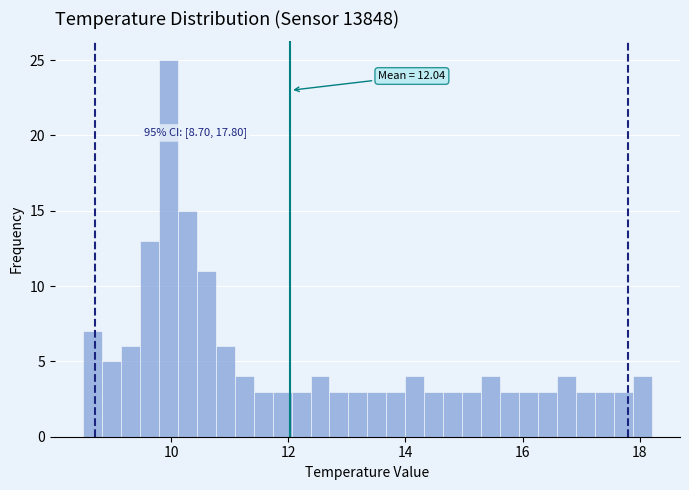

Read against the x-axis, roughly where is the centre of the tallest bar?

10.0